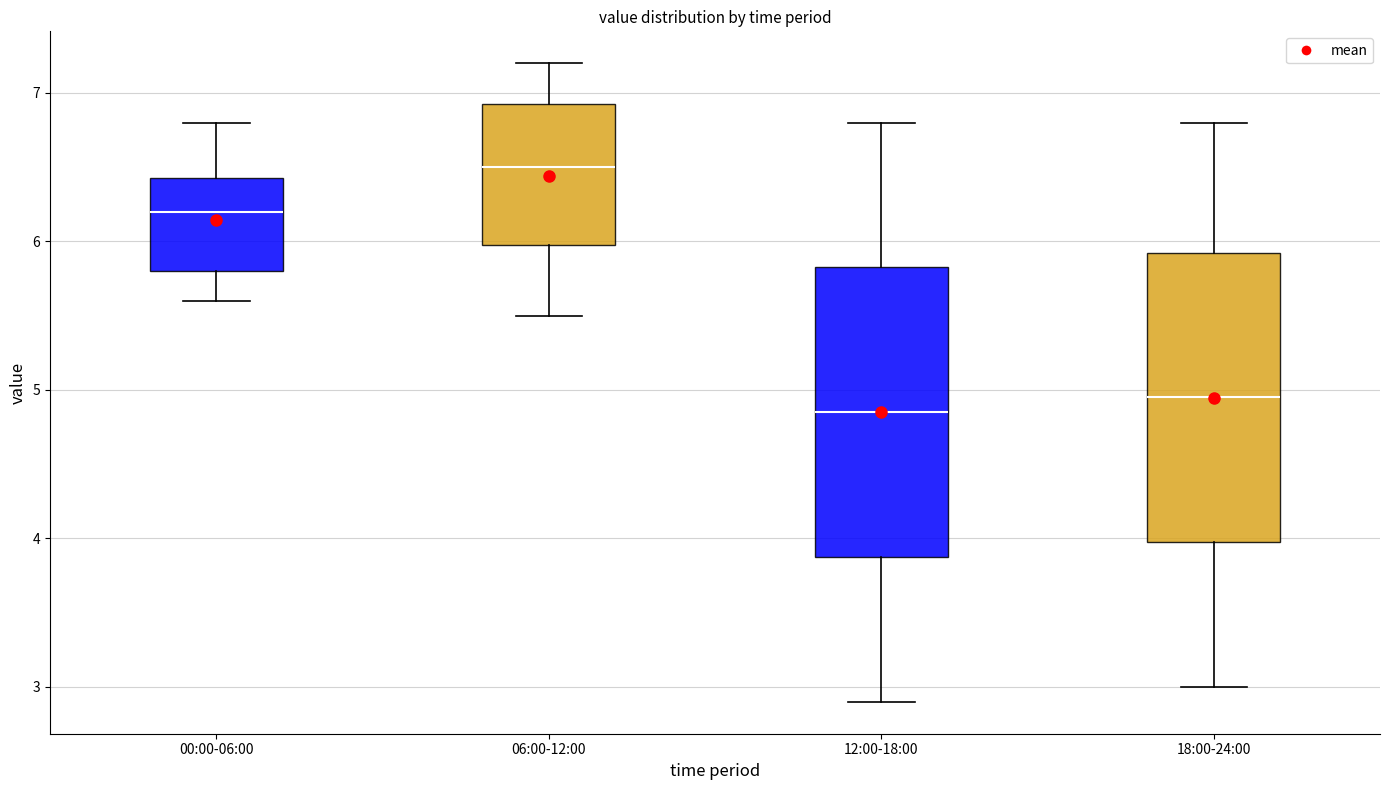

Reading left to right, transcribe this box plot: for each box, give where its median line is, the range the box spans, and where its two whiskers end, as read against the y-axis. The values are not printed on the chart, so give them approximately, as read against the axis.

00:00-06:00: median 6.2, box 5.8 to 6.4, whiskers 5.6 to 6.8
06:00-12:00: median 6.5, box 6.0 to 6.9, whiskers 5.5 to 7.2
12:00-18:00: median 4.9, box 3.9 to 5.8, whiskers 2.9 to 6.8
18:00-24:00: median 5.0, box 4.0 to 5.9, whiskers 3.0 to 6.8